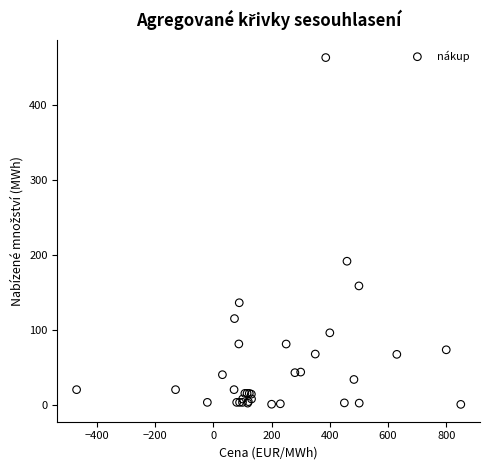

What Y value in the scatter plot is closest to 232?

191.7